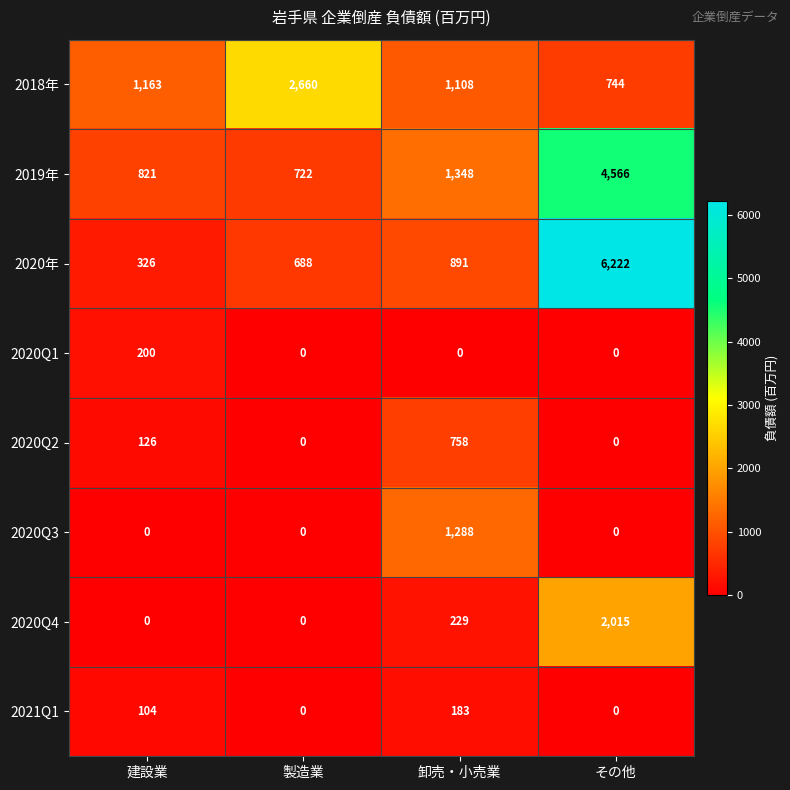

List the labels in order of 2018年 value, largest first.

製造業, 建設業, 卸売・小売業, その他